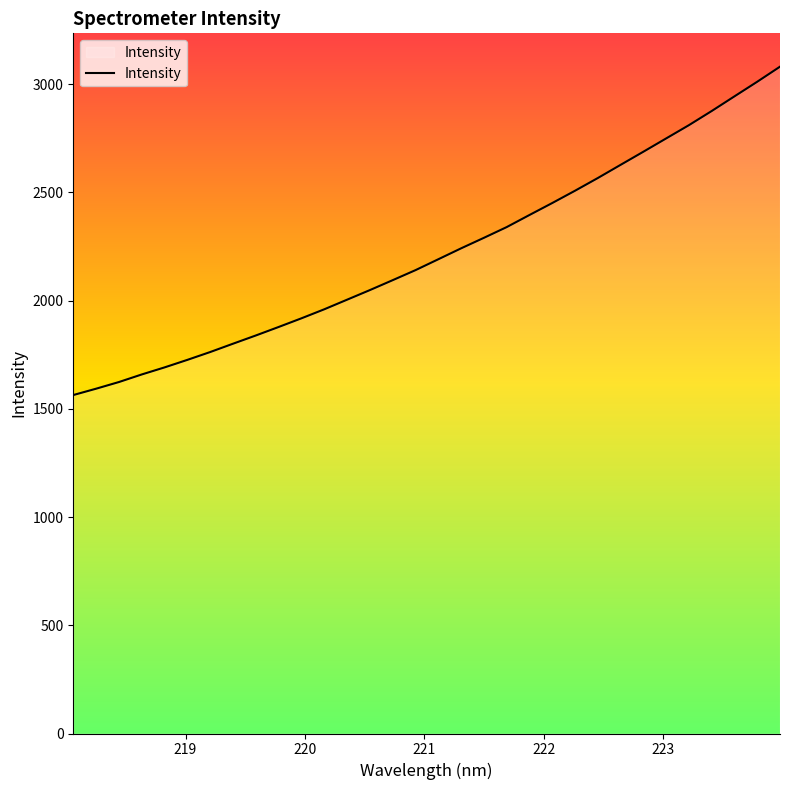

True or false: there are more than 2 points higher than both neighbors.

False